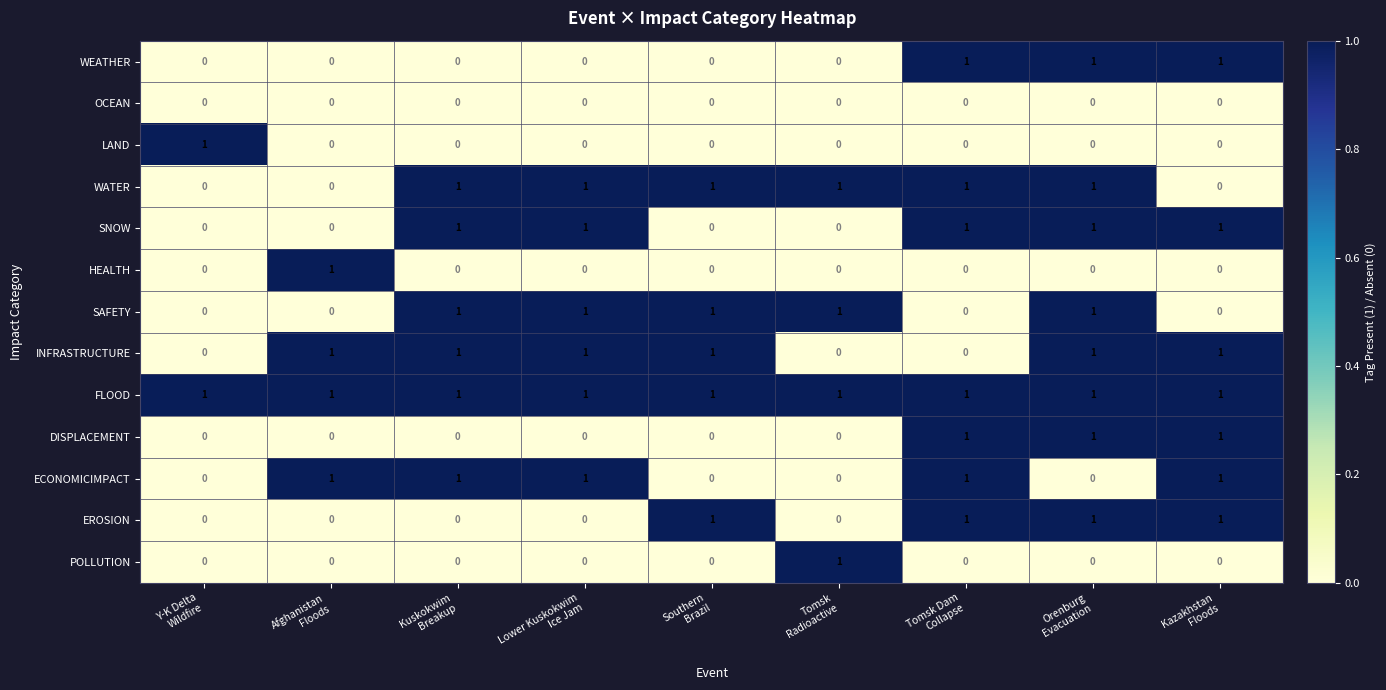

What is the total value across all series at Tomsk
Radioactive?

4